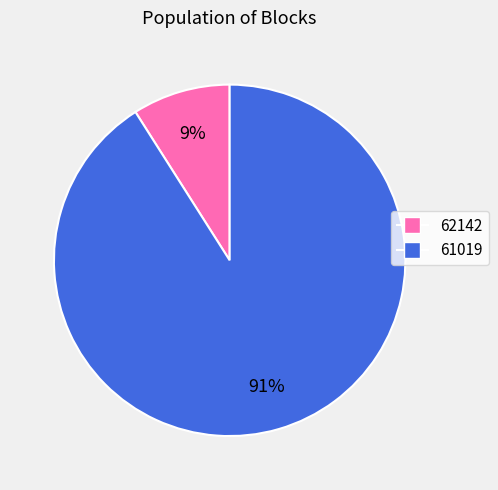

How many segments does this pie chart have?

2